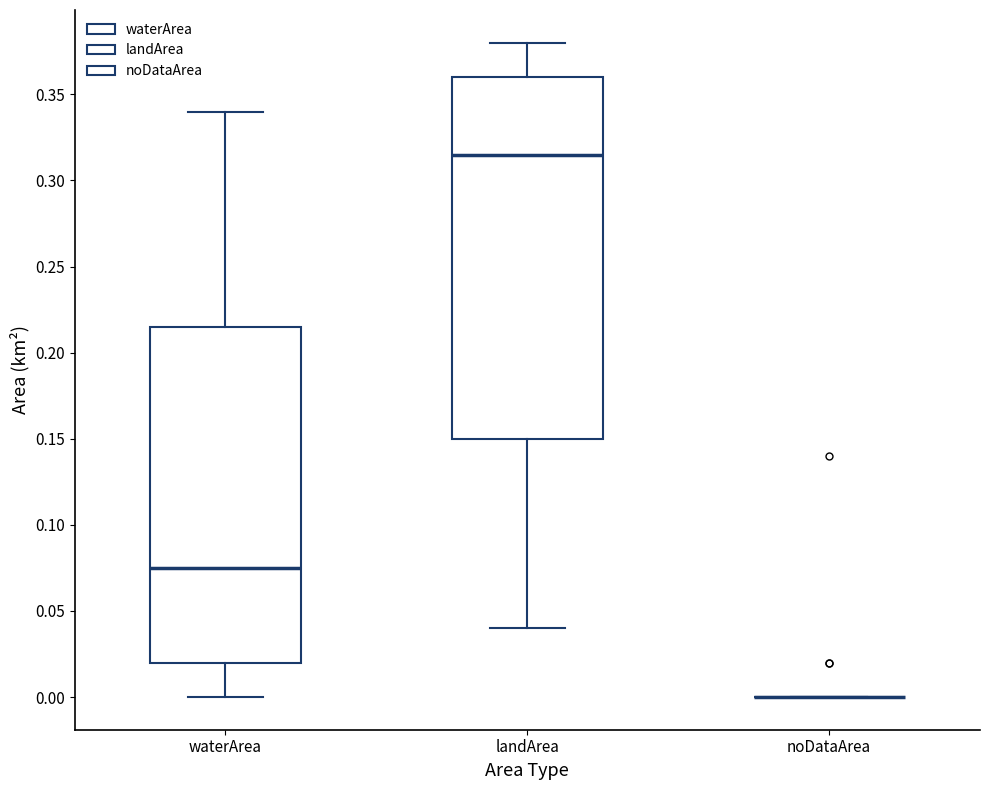

Reading left to right, read every box against the y-axis: the position of its median line, the range the box covers, and the ends of its whiskers. The values are not printed on the chart, so give them approximately, as read against the axis.

waterArea: median 0.075, box 0.020 to 0.215, whiskers 0.000 to 0.340
landArea: median 0.315, box 0.150 to 0.360, whiskers 0.040 to 0.380
noDataArea: box collapsed to a line at 0.000, whiskers 0.000 to 0.000